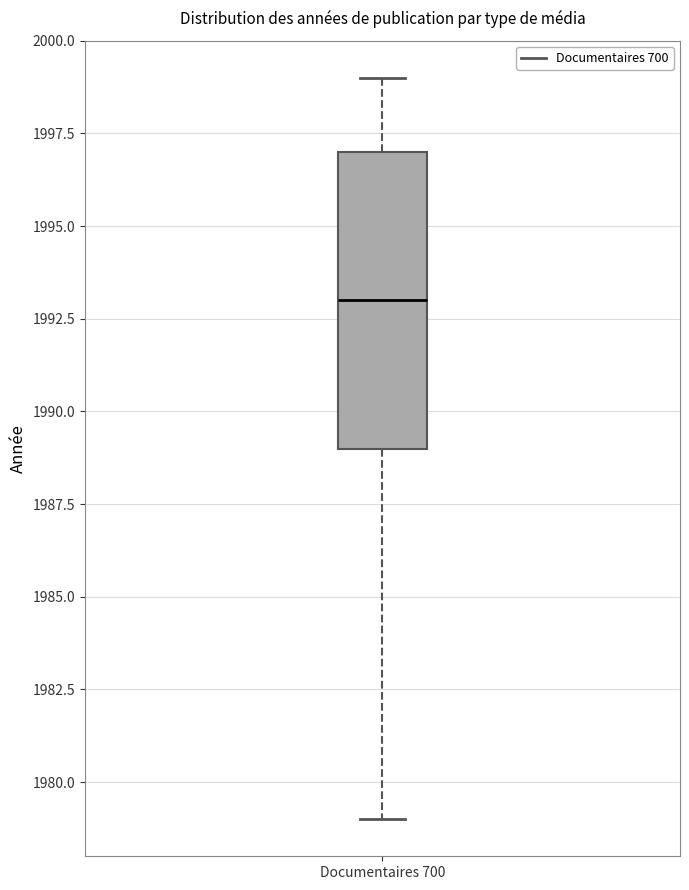

Where is the lower edge of the box for Documentaires 700 on the y-axis? The values are not printed on the chart, so give them approximately, as read against the axis.

1989